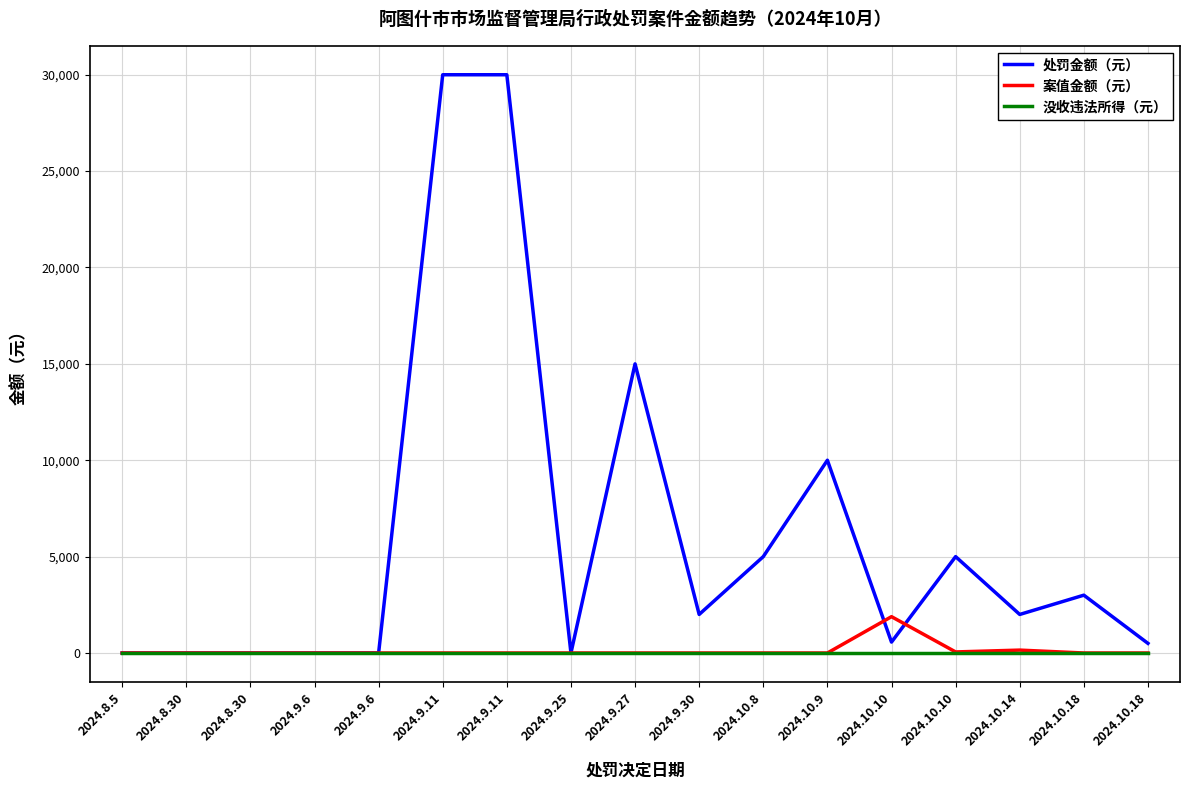

How many lines are shown in the chart?

3